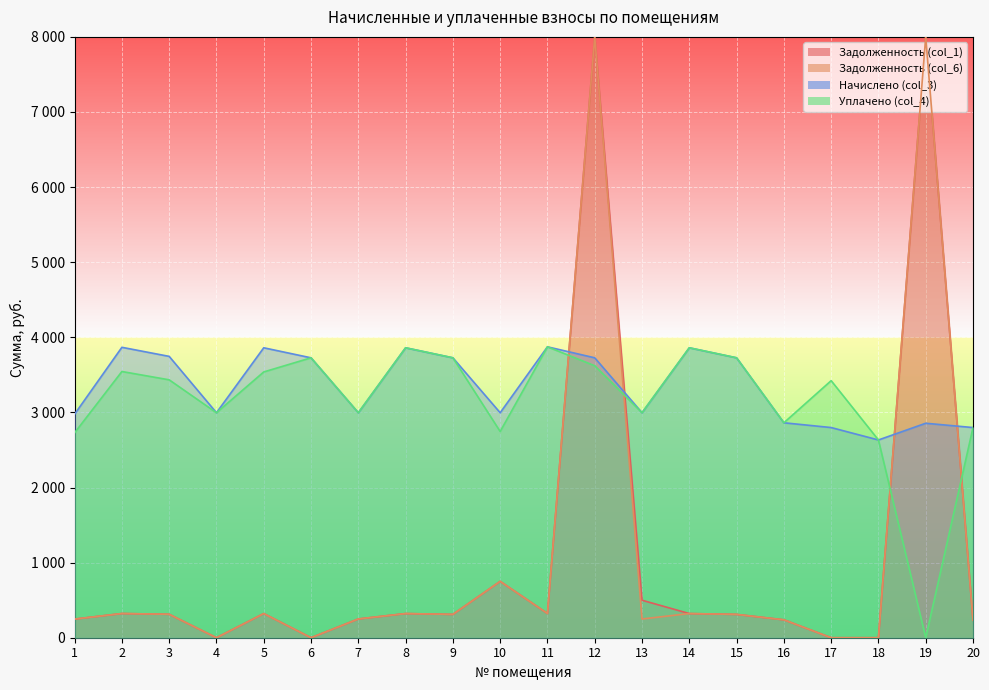

How many intersections are there between Начислено (col_3) and Задолженность (col_6)?

4